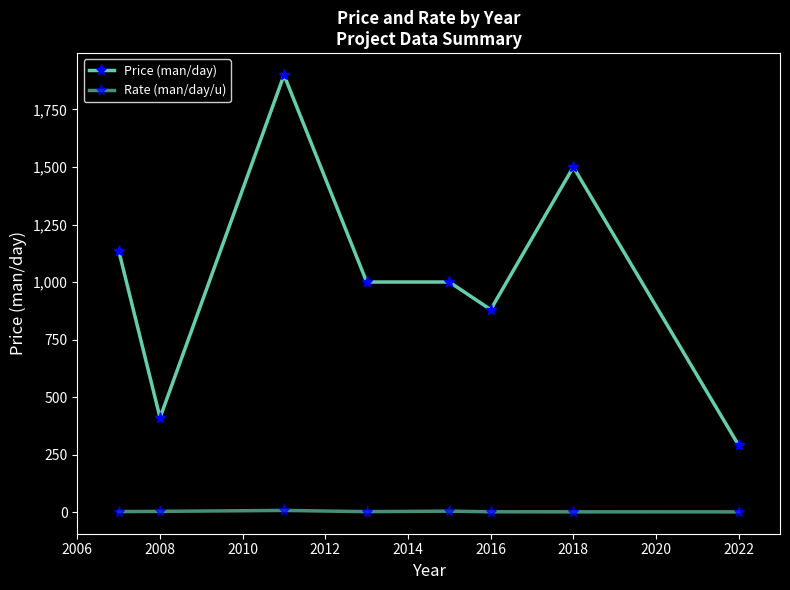

How many data points does each series have?

8